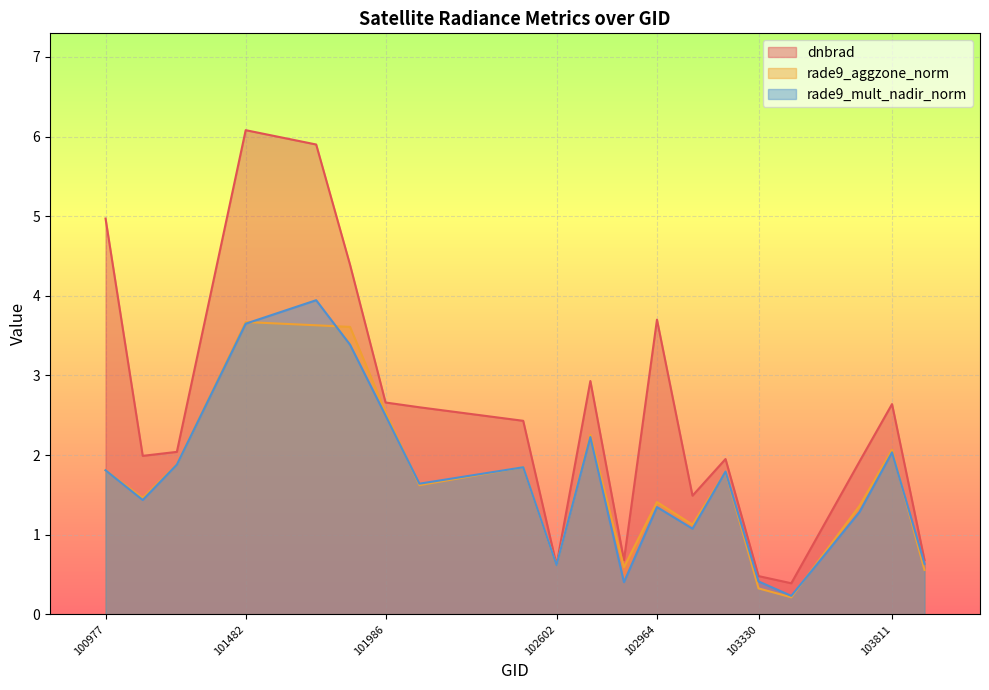

Which series has the largest total across all categories?

dnbrad